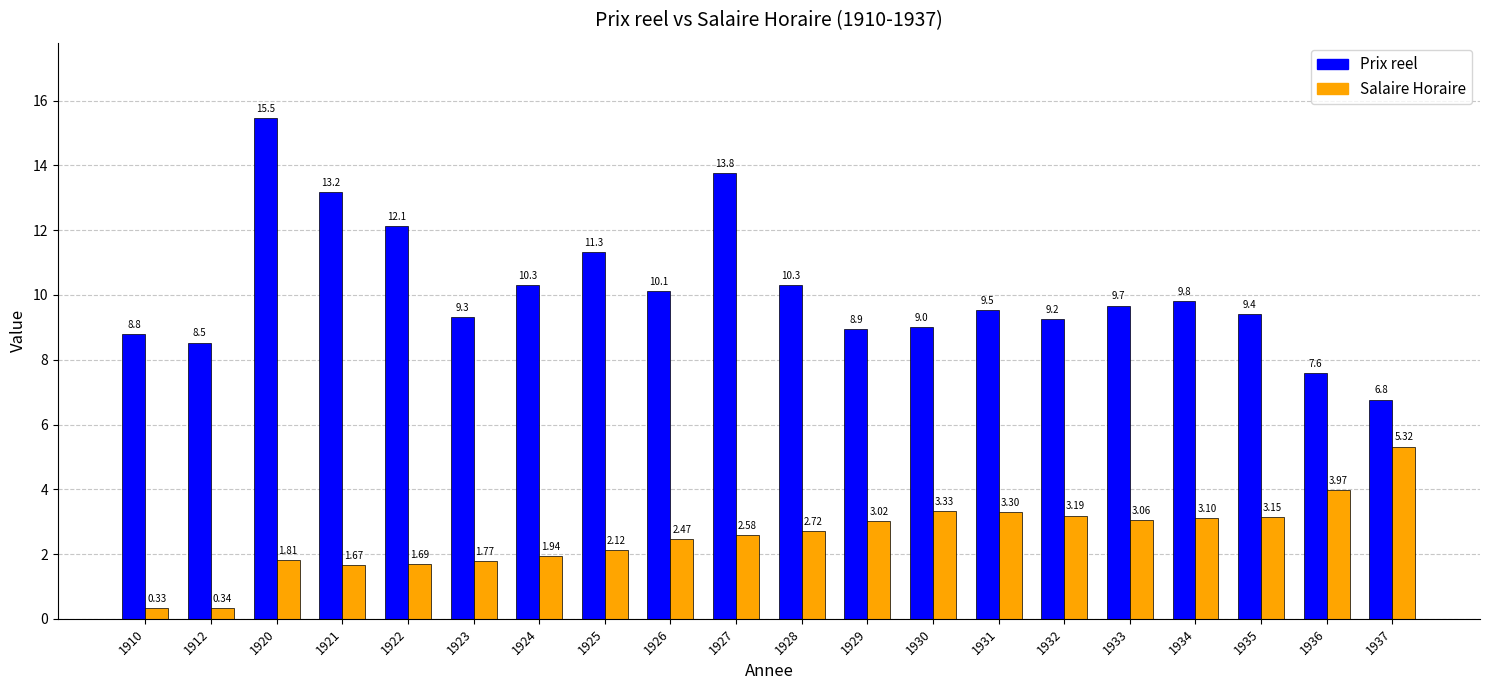

Which series has the largest total across all categories?

Prix reel